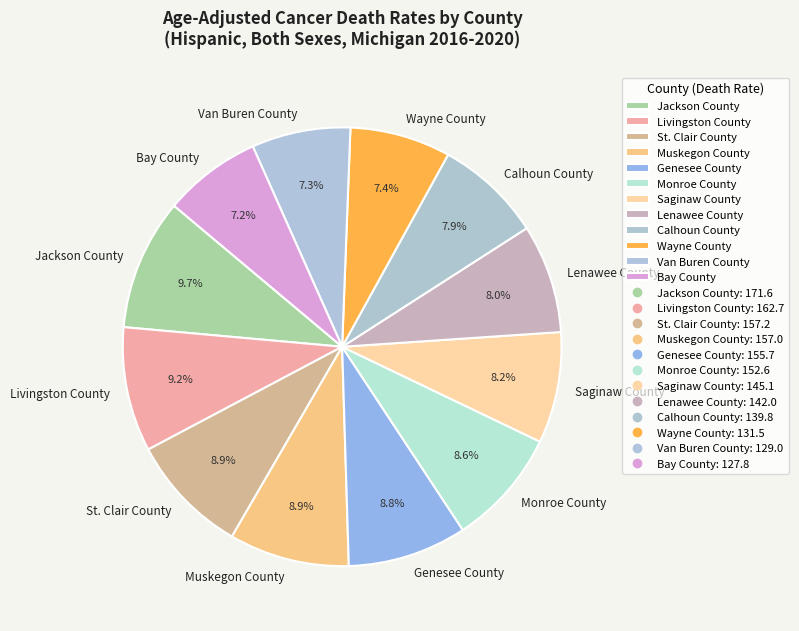

Is Livingston County the majority of the pie?

No